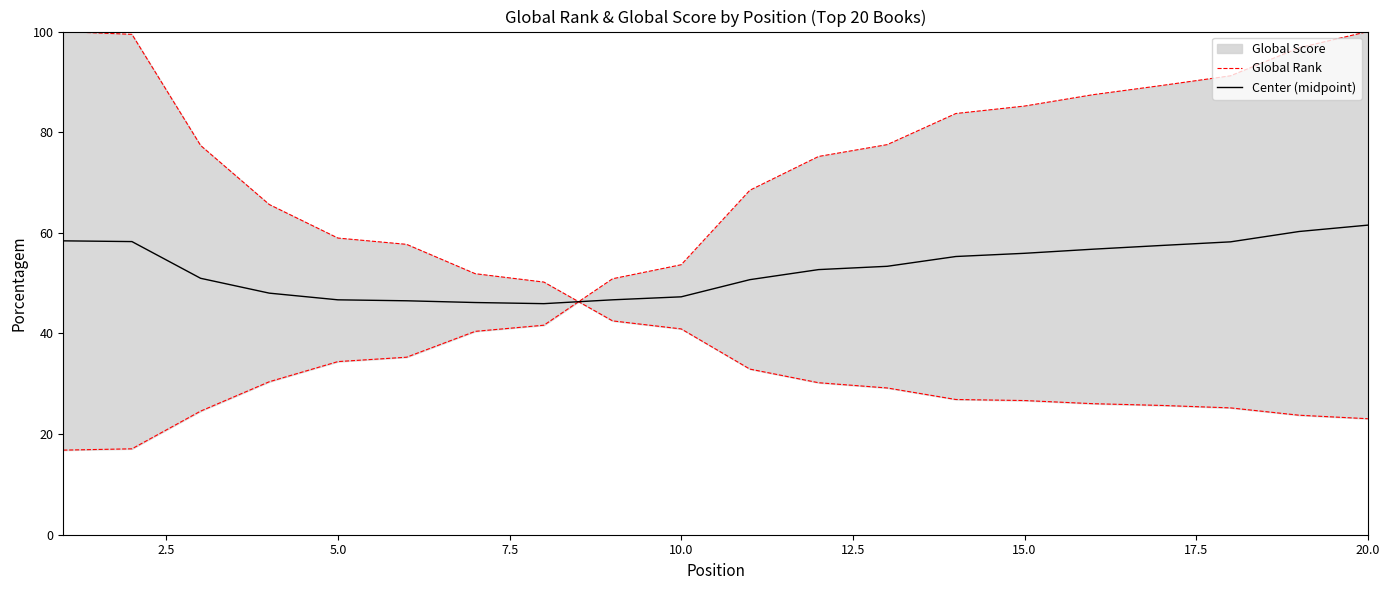

The Center (midpoint) series shows 47.3 at 10.0. True or false?

True